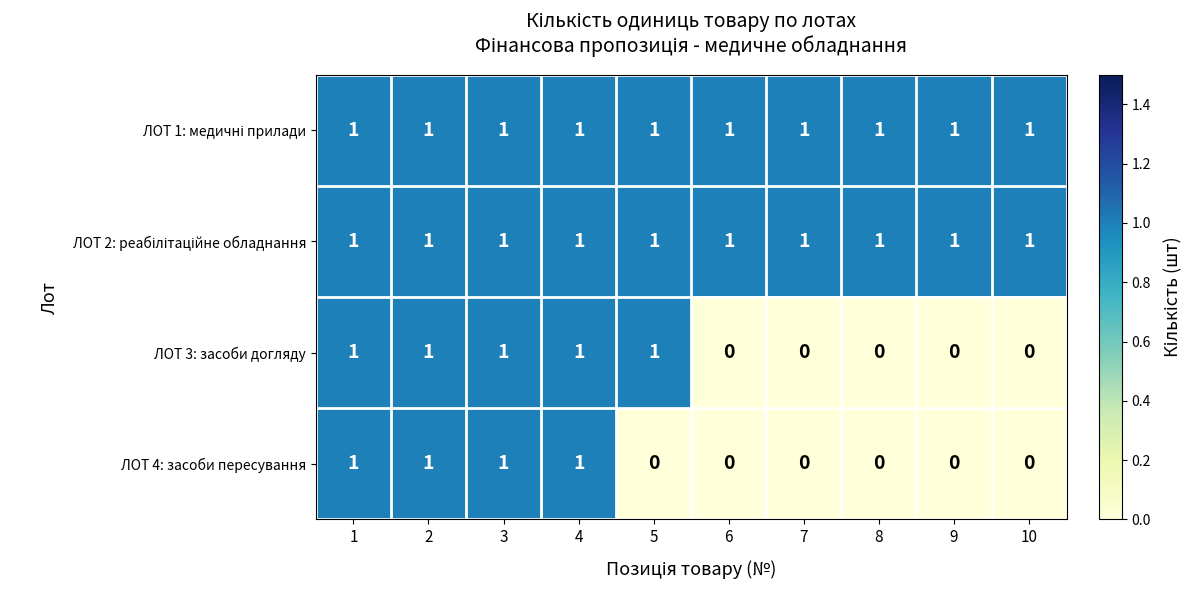

At how many categories does at least one series exceed 0?

10